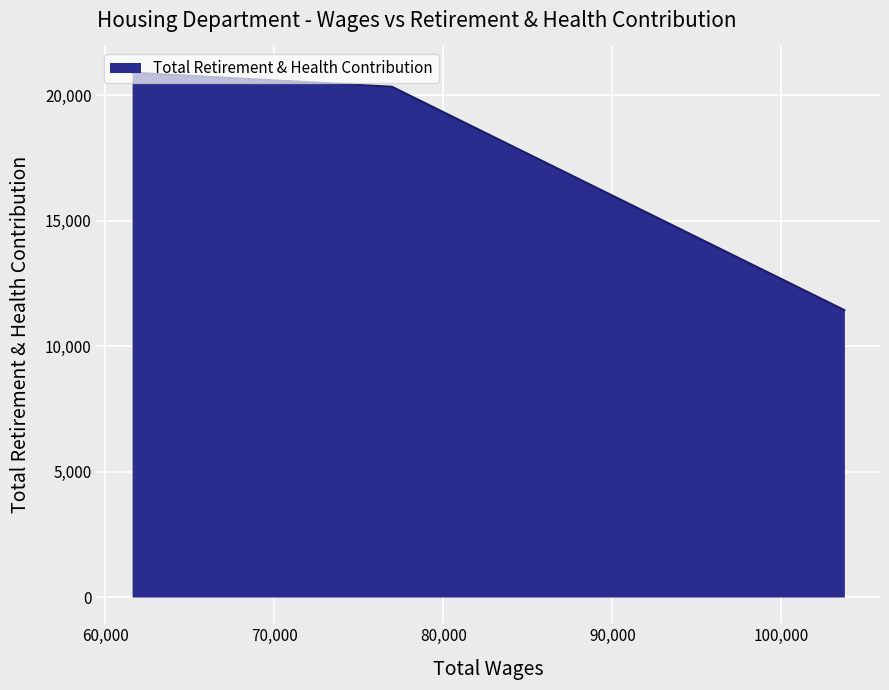

What is the smallest value displayed?

11437